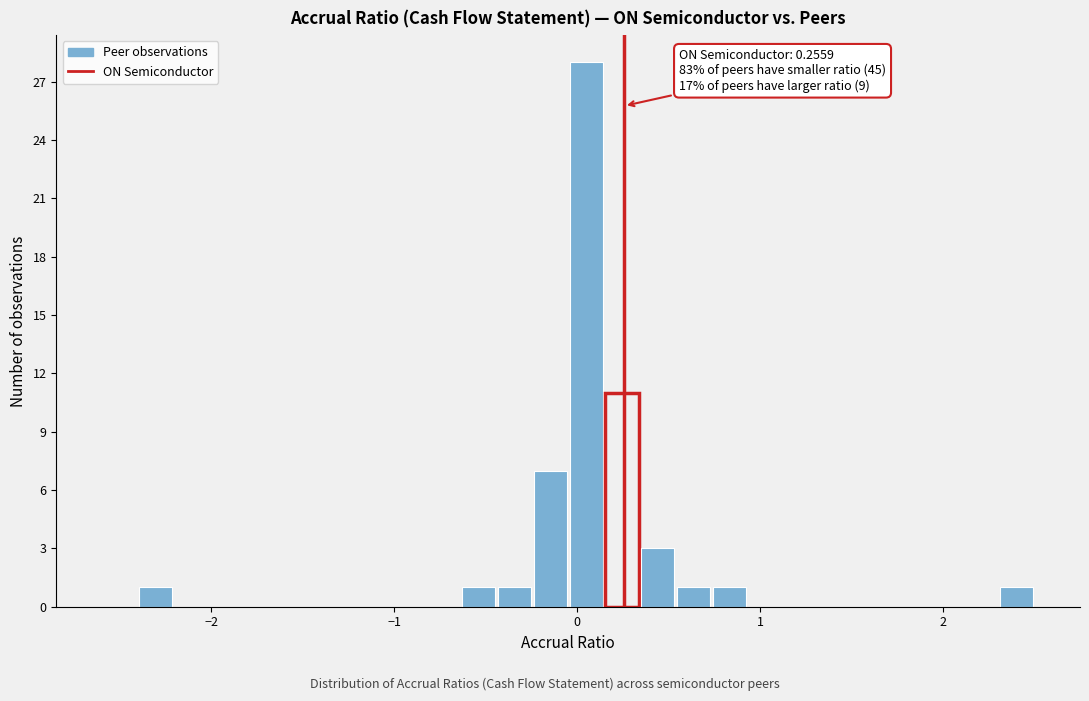

Read against the x-axis, roughly where is the centre of the tallest bar?

0.0